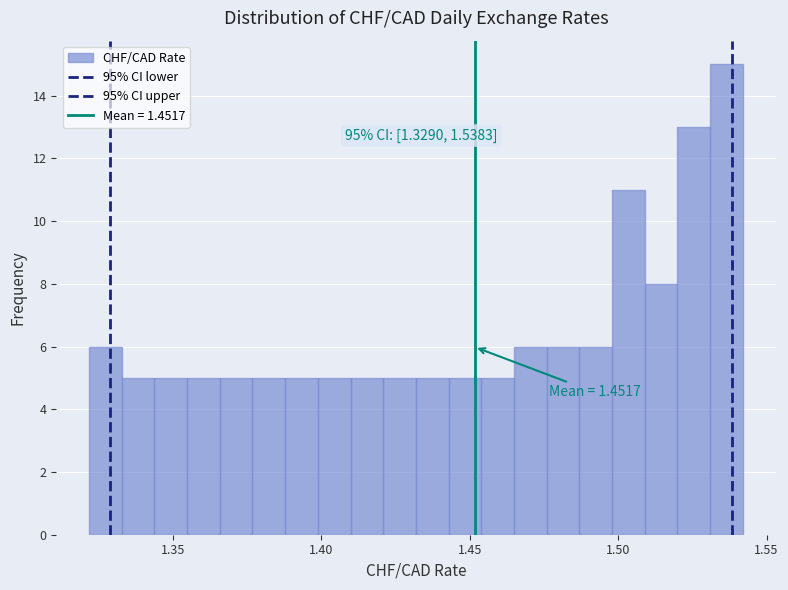

Around what value on the x-axis is the tallest bar? Give the approximate position of its centre, as read against the axis.

1.535